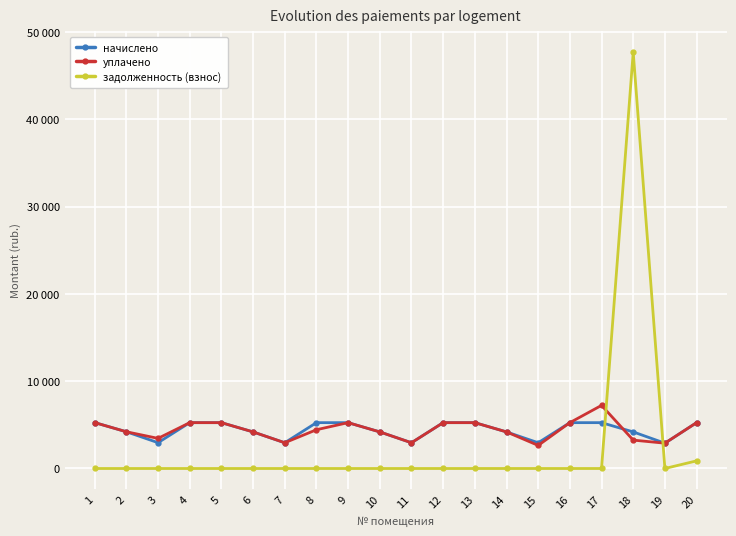

What are all the series names shown in the legend?

начислено, уплачено, задолженность (взнос)